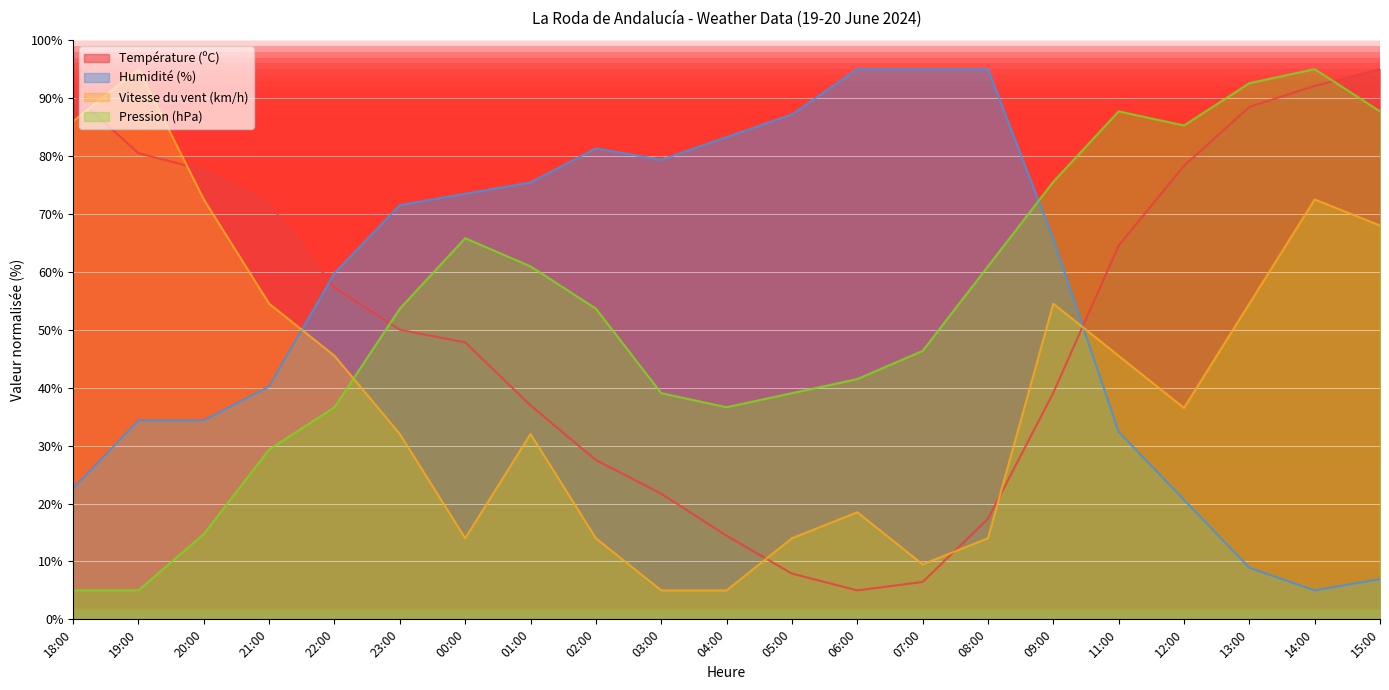

How many categories are shown in the chart?

21